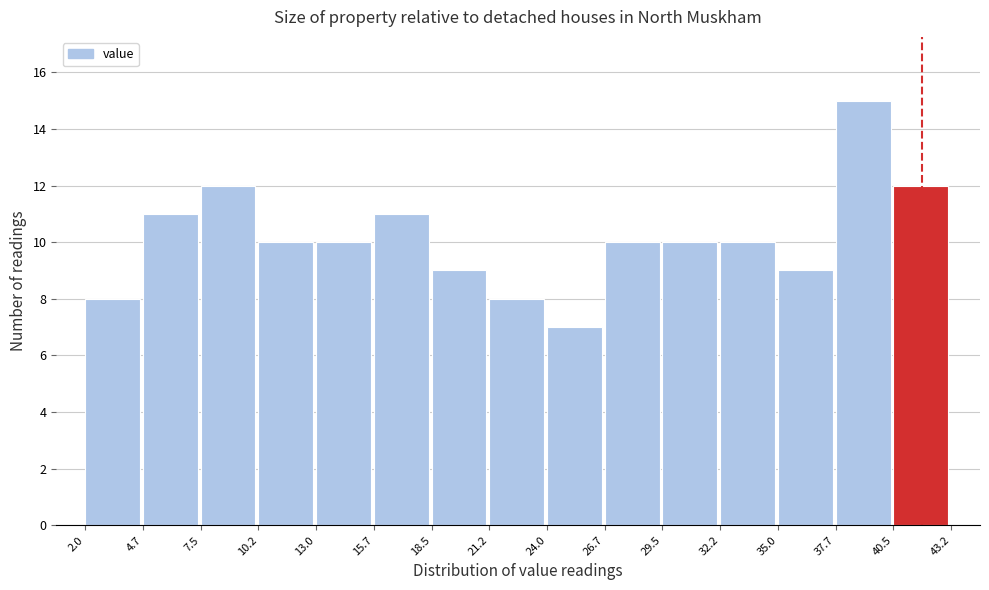

Over which range of the x-axis is the bar tallest?

37.7 to 40.5